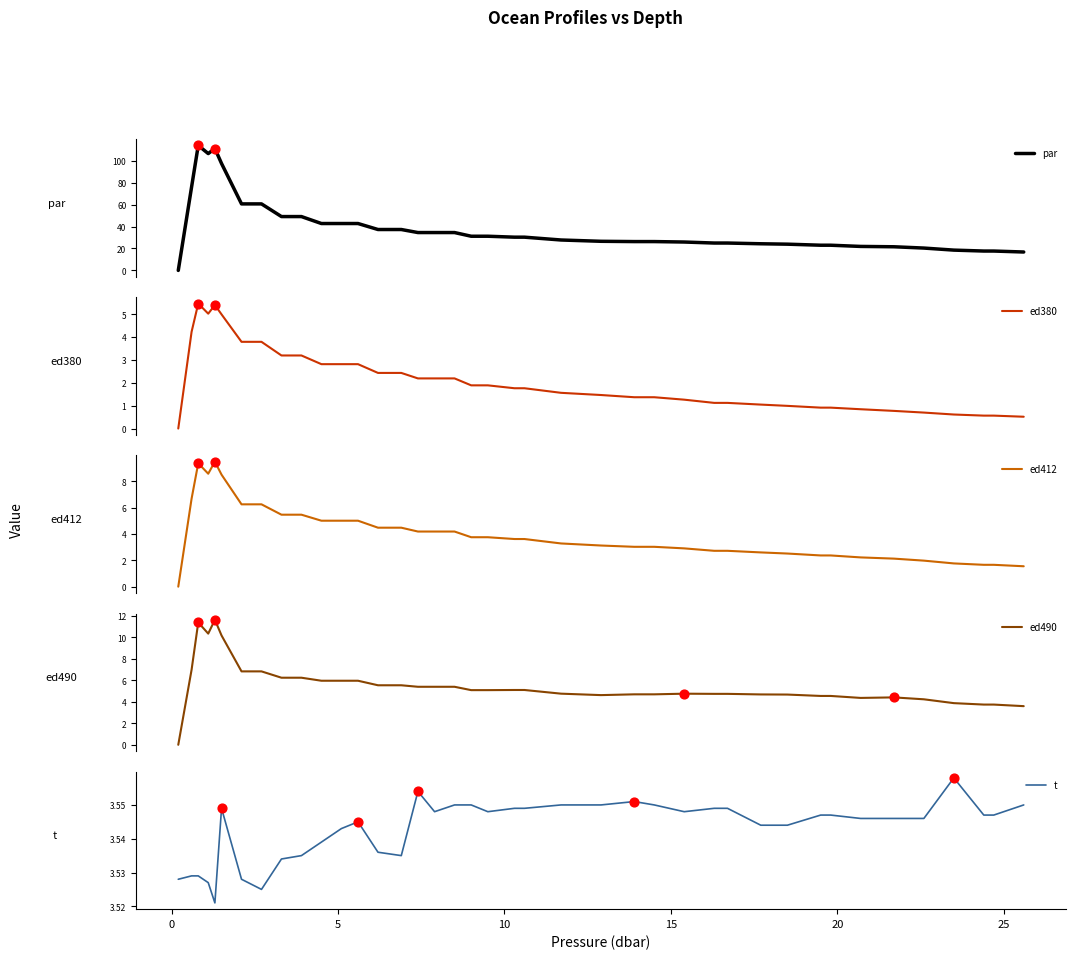

What are all the series names shown in the legend?

par, ed380, ed412, ed490, t